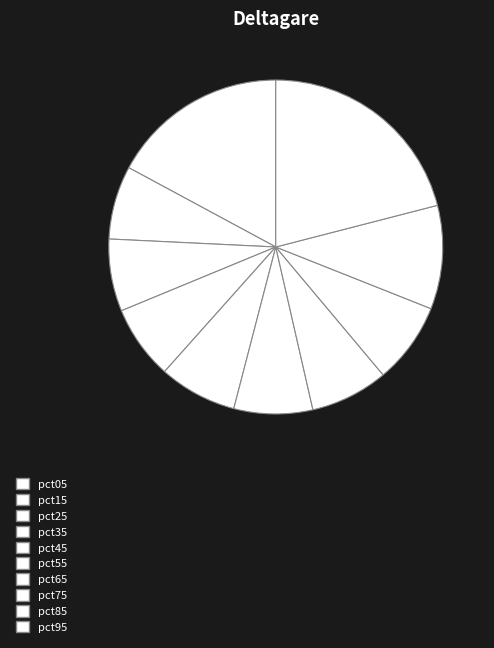

Which slice is the smallest?

pct25